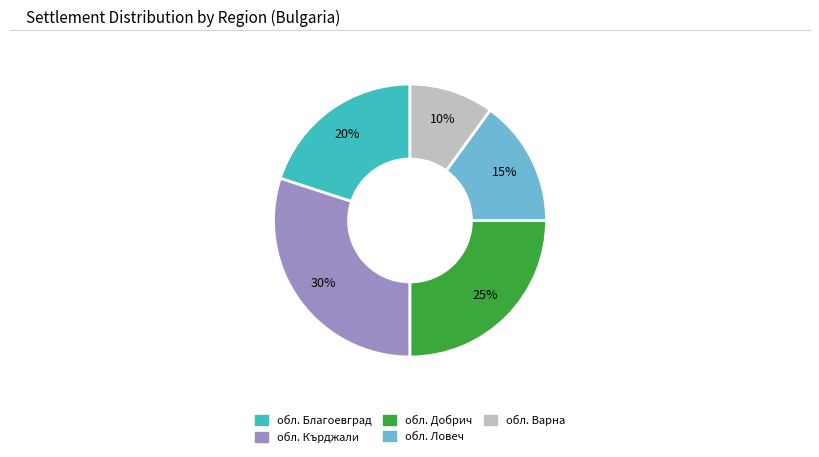

Is there any slice that represents more than half of the pie?

No